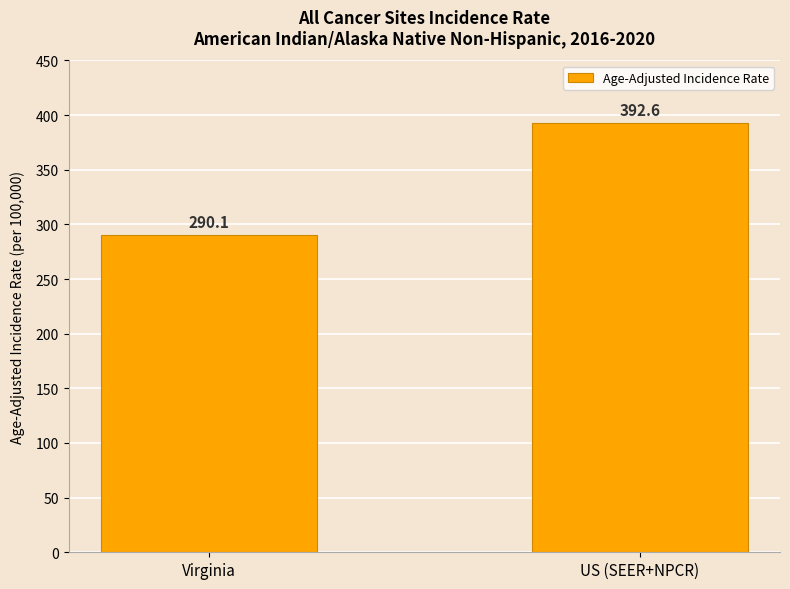

What is the average value?

341.4